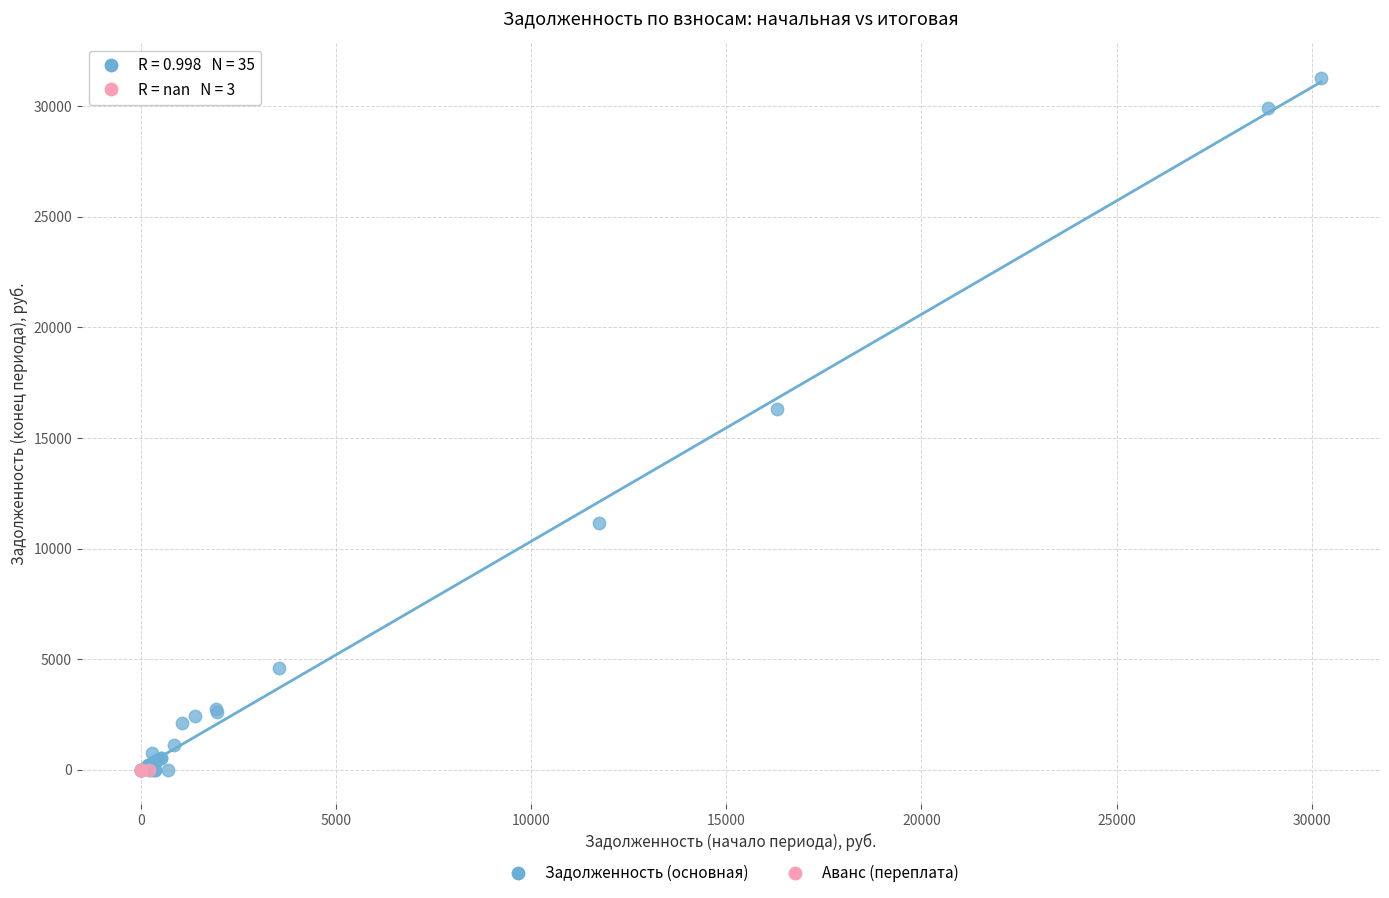

Which series contains the highest Y value?

Задолженность (основная)